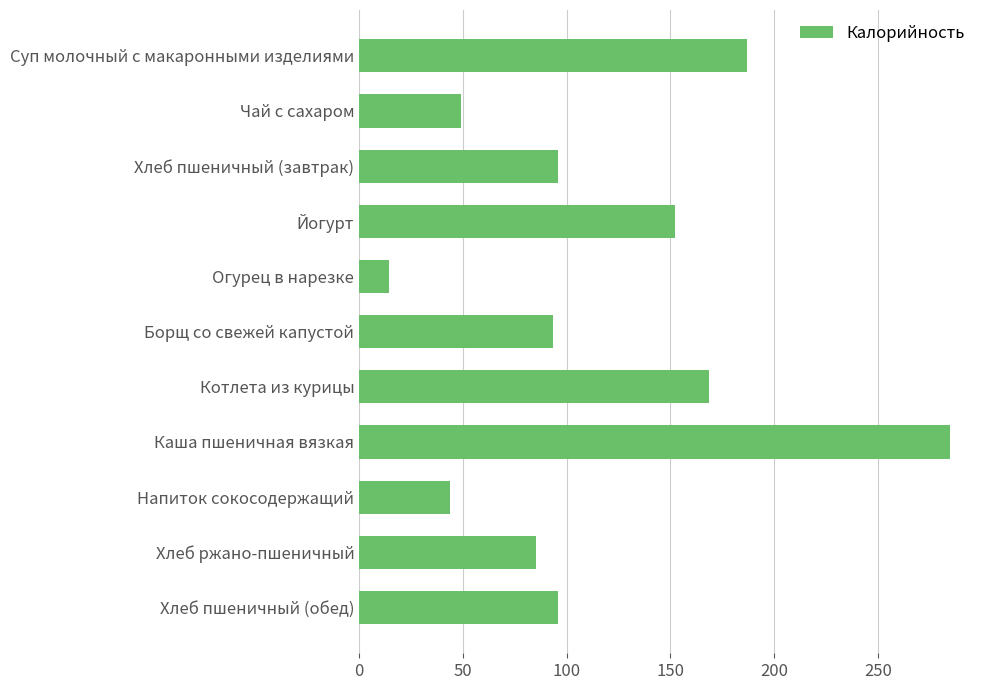

Approximately how many times larger is the value at Чай с сахаром compared to Борщ со свежей капустой?

0.5